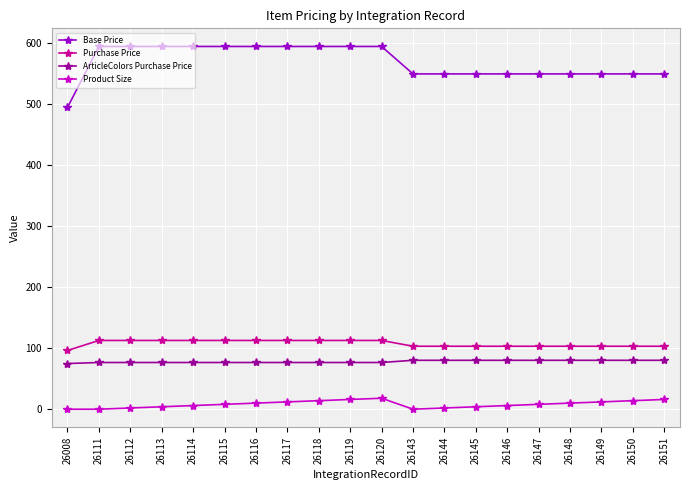

What is the difference between the highest and lowest values at 26143?

550.0